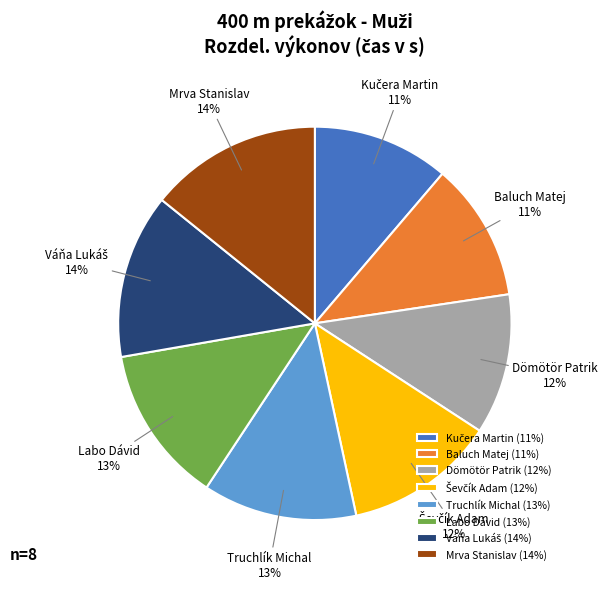

Count the number of slices in the pie.

8